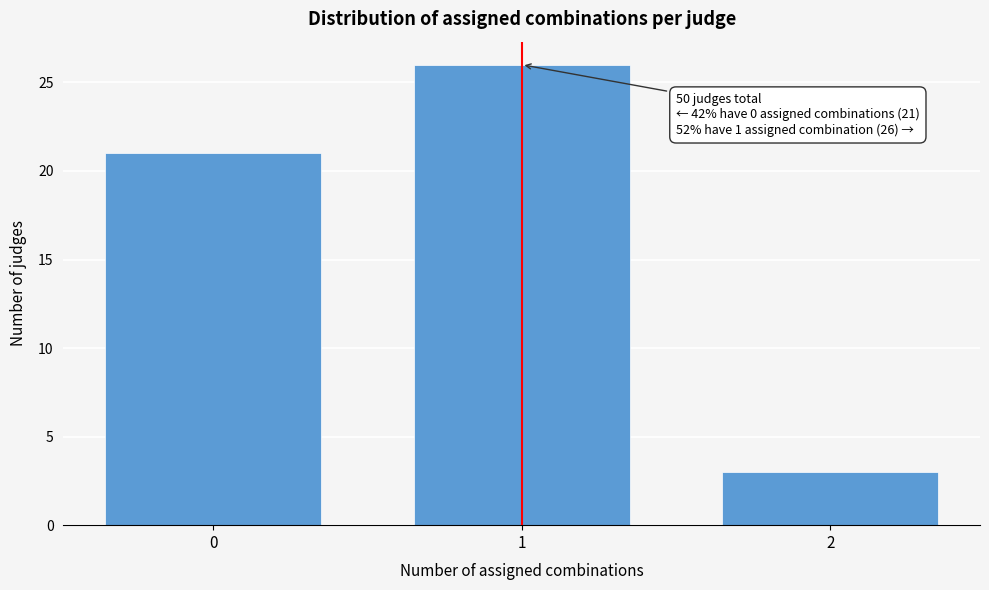

Reading left to right, what are all the values shown in this chart?

21	26	3